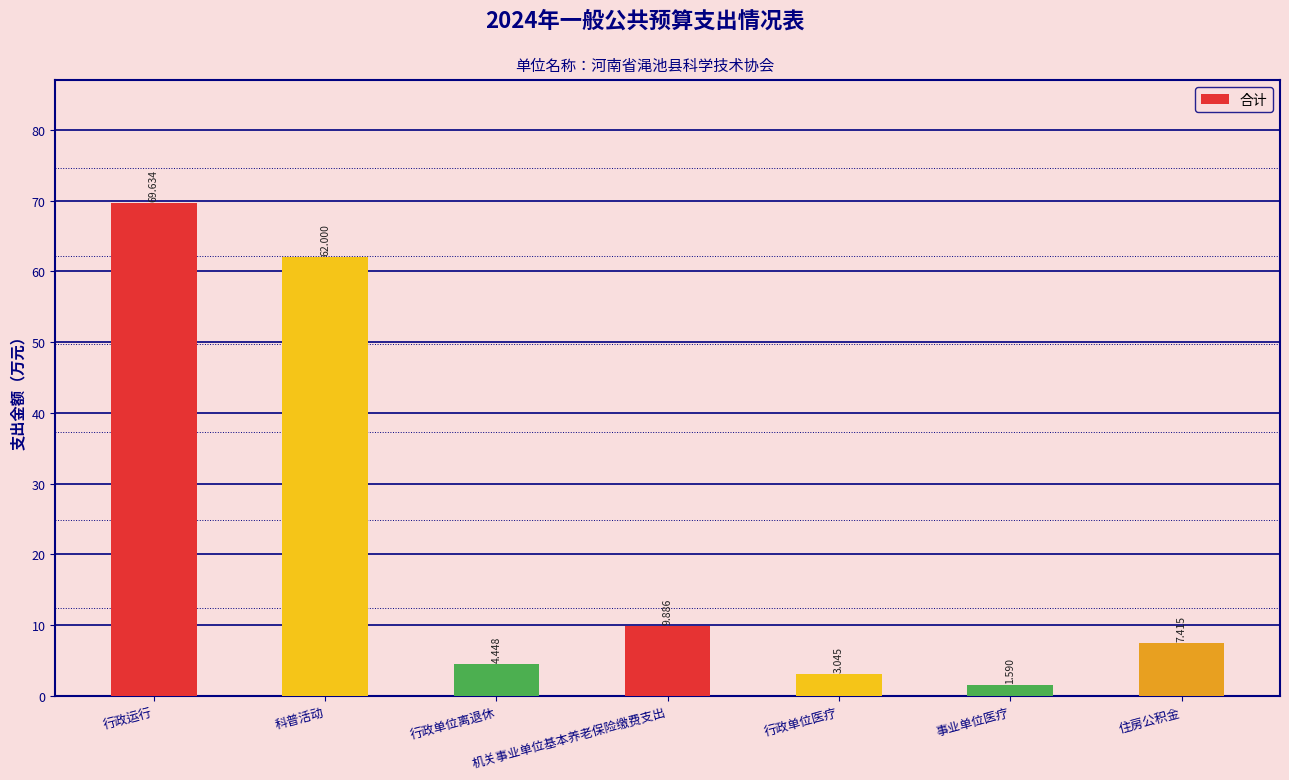

How many bars are there in total?

7